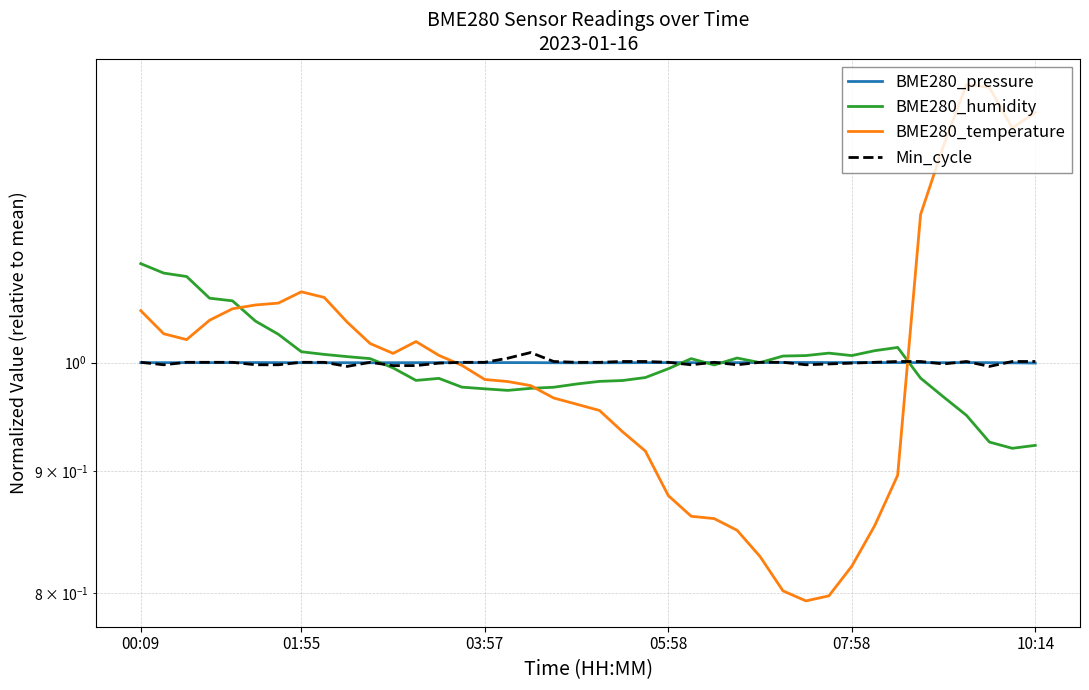

At which label is BME280_temperature closest to 1?

14